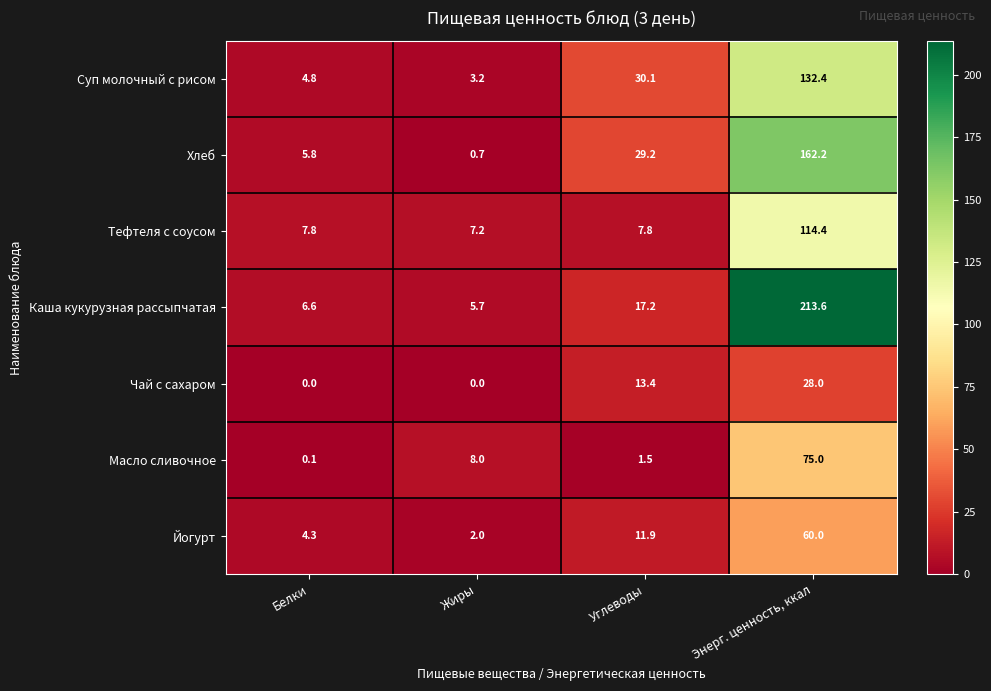

Which series has the widest spread of values?

Каша кукурузная рассыпчатая